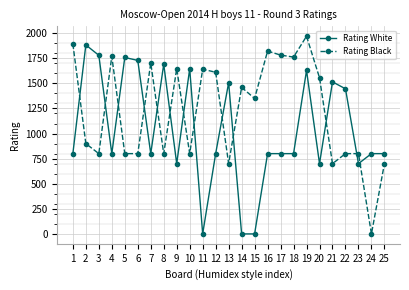

At which label is Rating Black closest to 985?

2